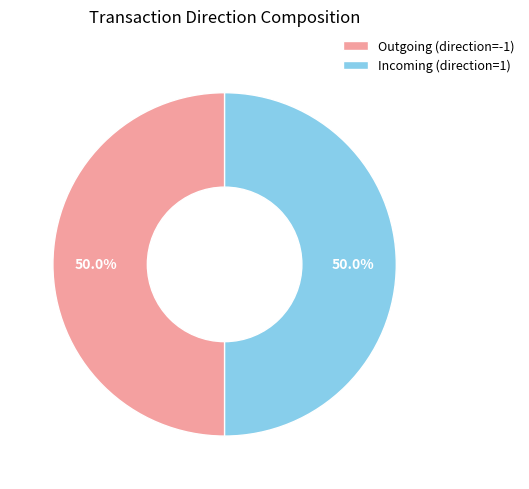

To the nearest percent, what is the average slice percentage?

50%